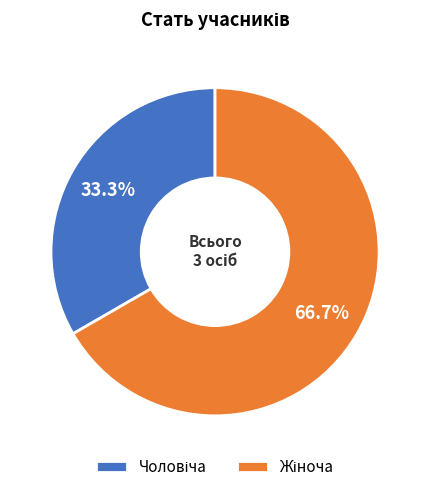

Does any single category account for the majority?

Yes